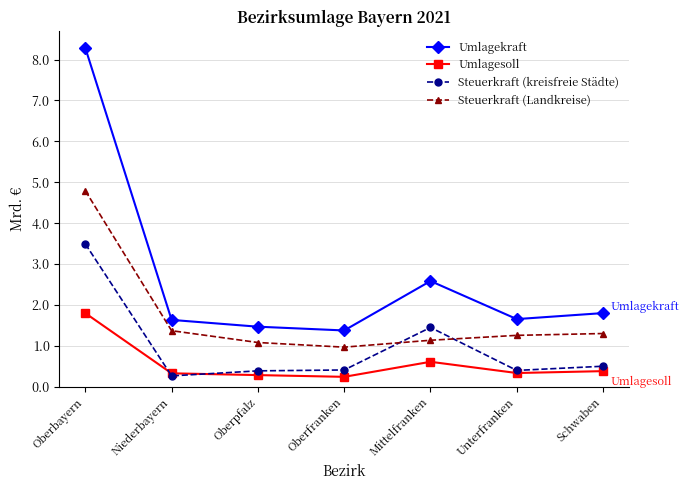

Count the Umlagesoll values in the range 0 to 1.

6